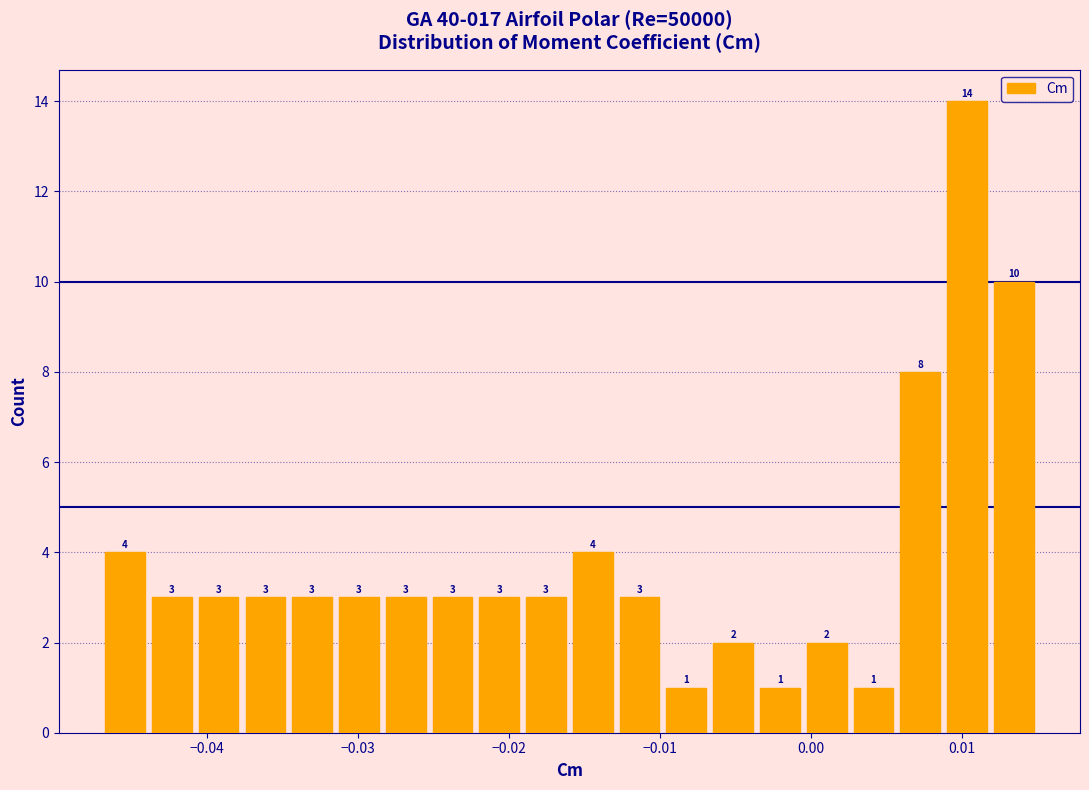

Read against the x-axis, roughly where is the centre of the tallest bar?

0.010